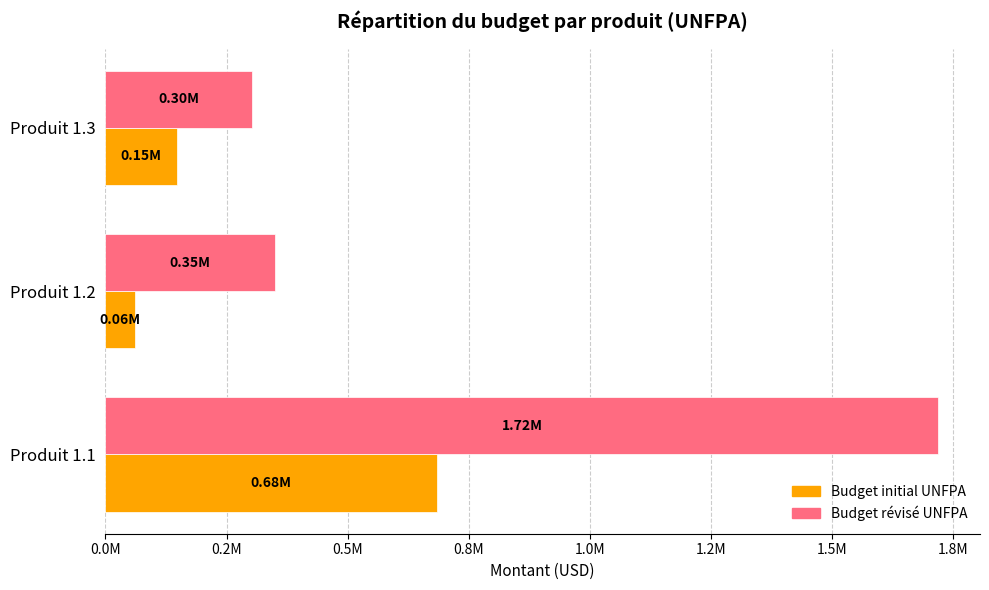

What position from the left is 0.0M?

1